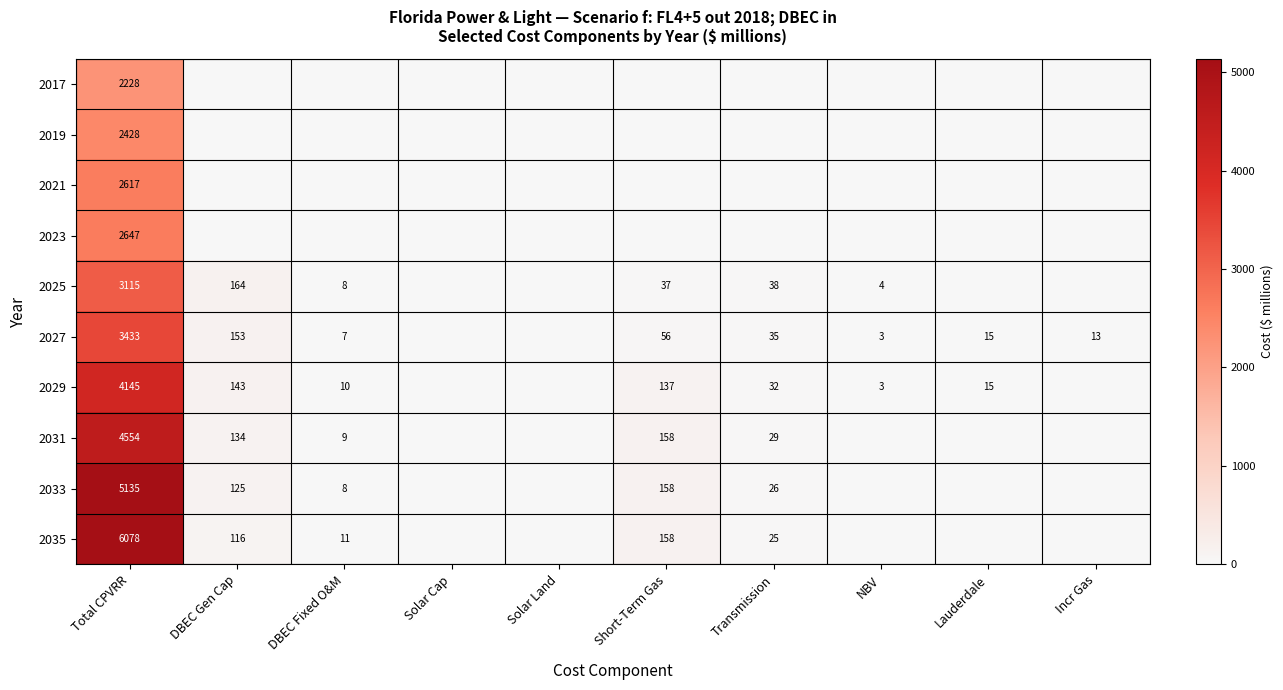

What is the difference between the 2031 values at Total CPVRR and Short-Term Gas?

4396